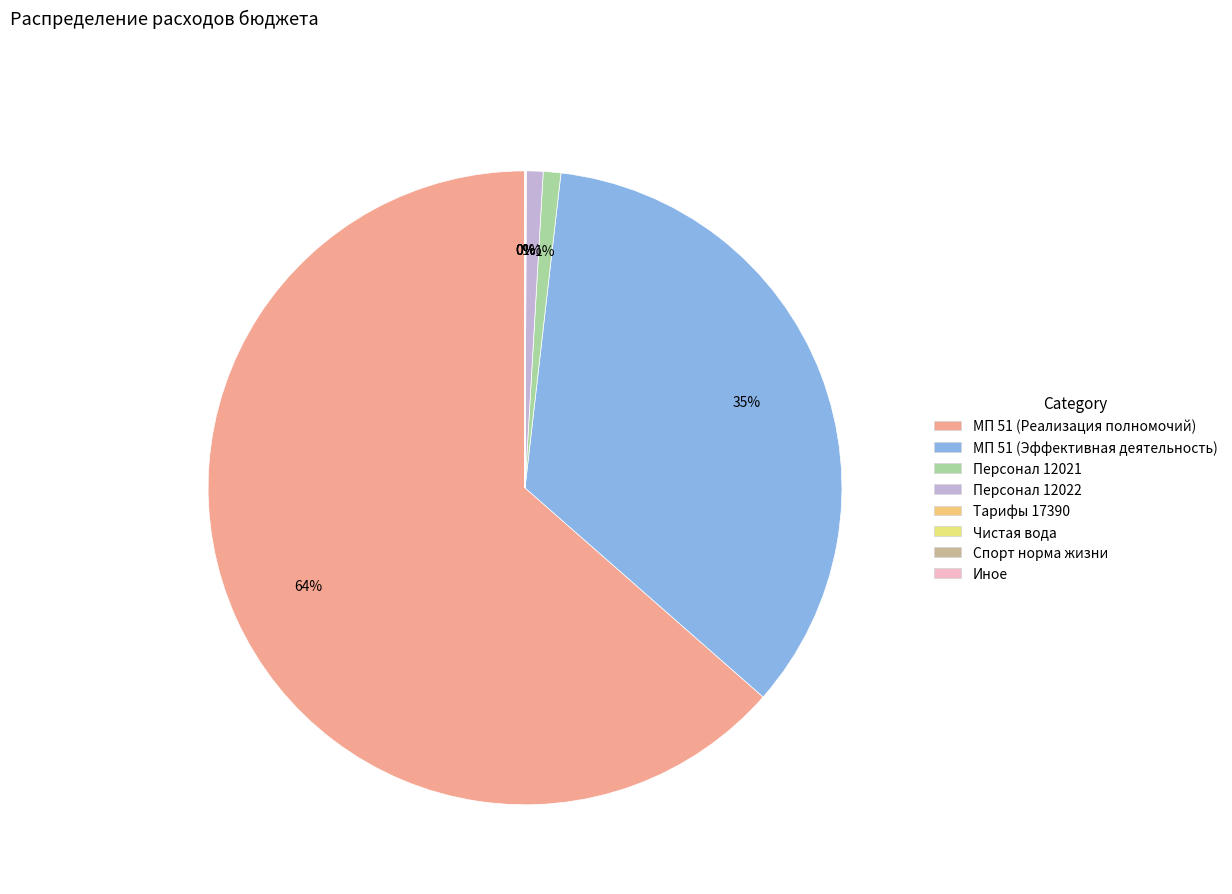

To the nearest percent, what portion does Иные закупки товаров 12021 represent?

1%